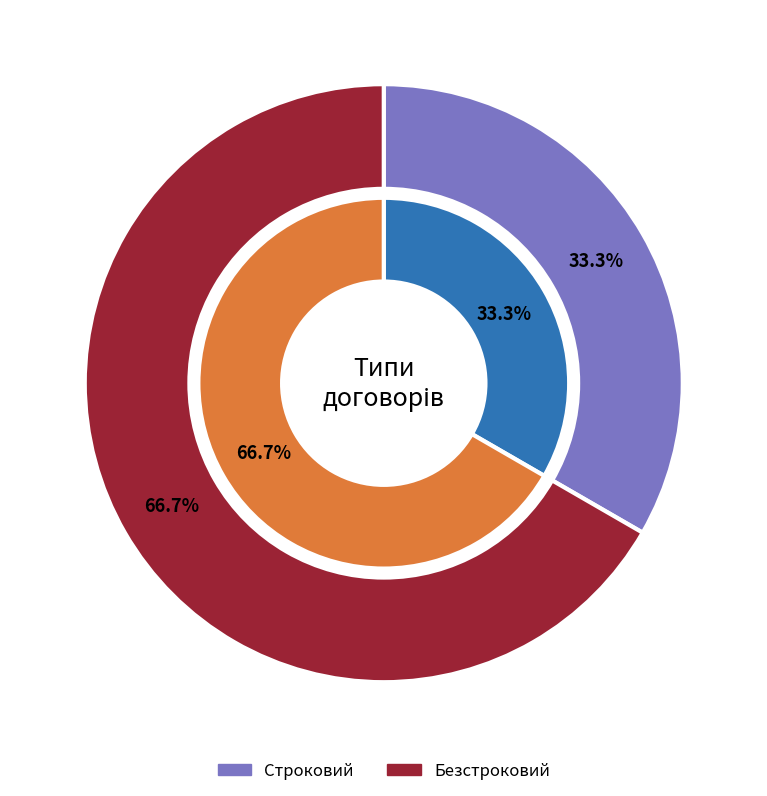

To the nearest percent, what percentage of the pie is Безстроковий?

67%